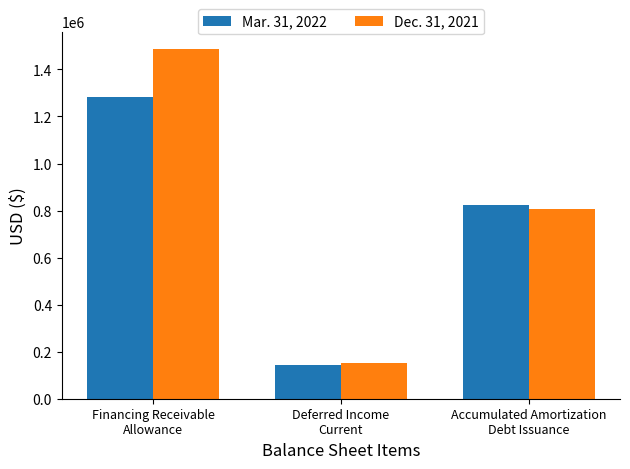

Between Deferred Income
Current and Accumulated Amortization
Debt Issuance, which series saw the biggest shift?

Mar. 31, 2022